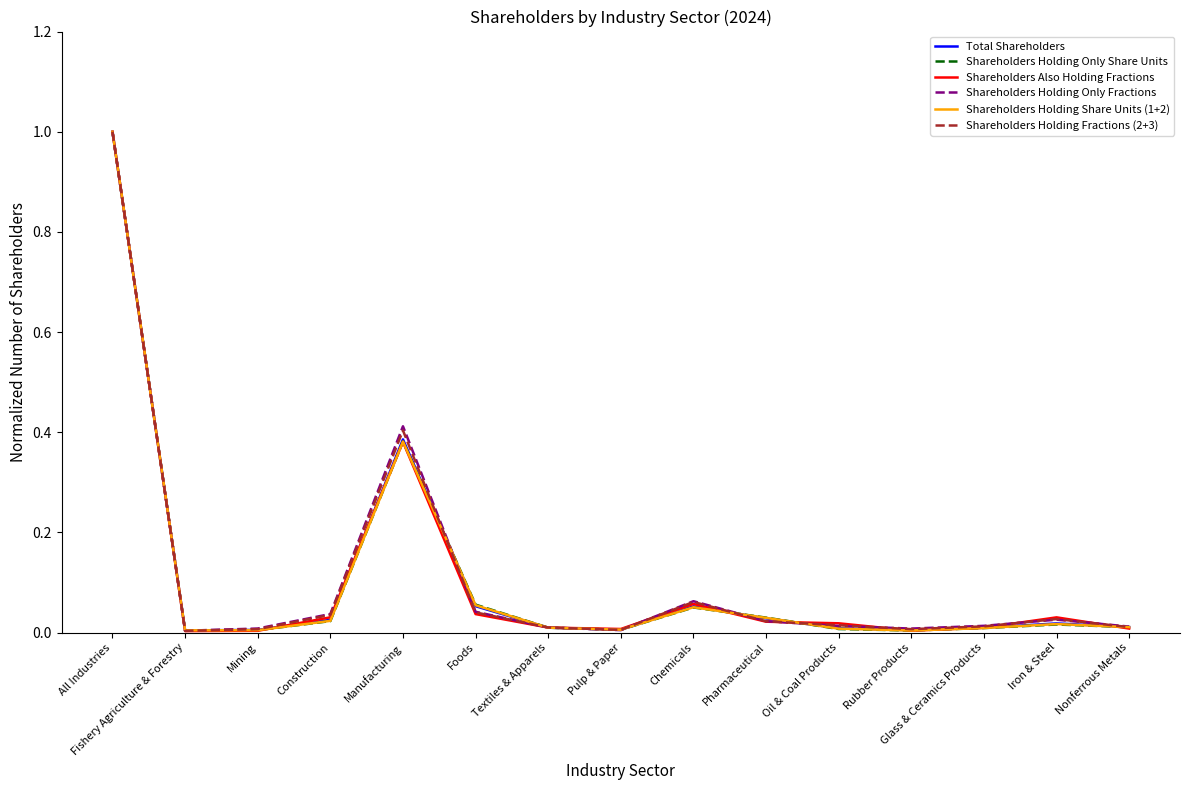

True or false: Total Shareholders has more than 1 interior local peaks.

True